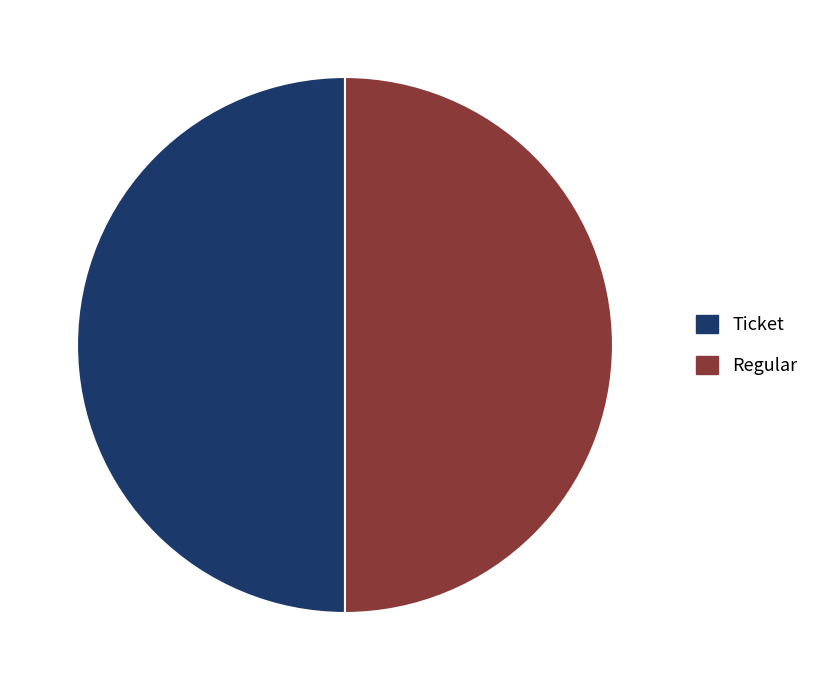

What is the smallest slice in the pie chart?

Ticket (io_index=0)